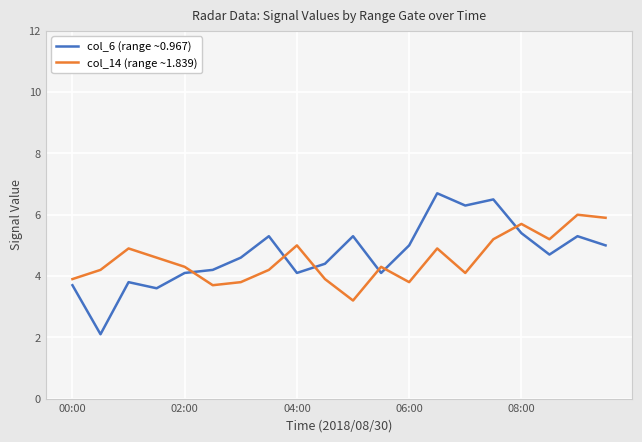

After their last crossing, which series has the higher values: col_14 (range ~1.839) or col_6 (range ~0.967)?

col_14 (range ~1.839)